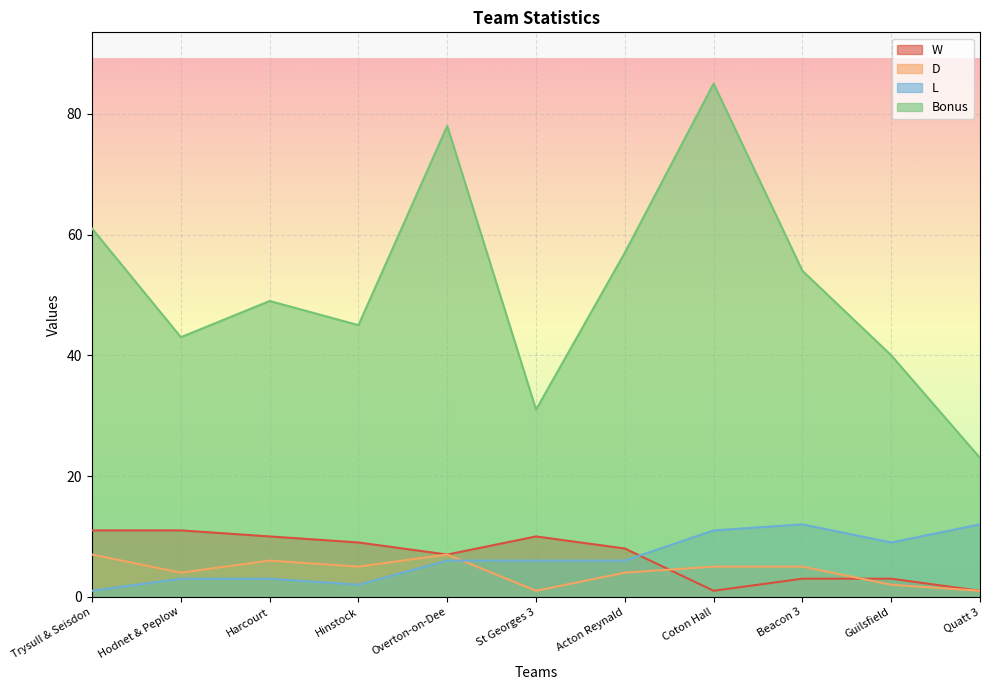

Where is the first local minimum for Bonus?

Hodnet & Peplow